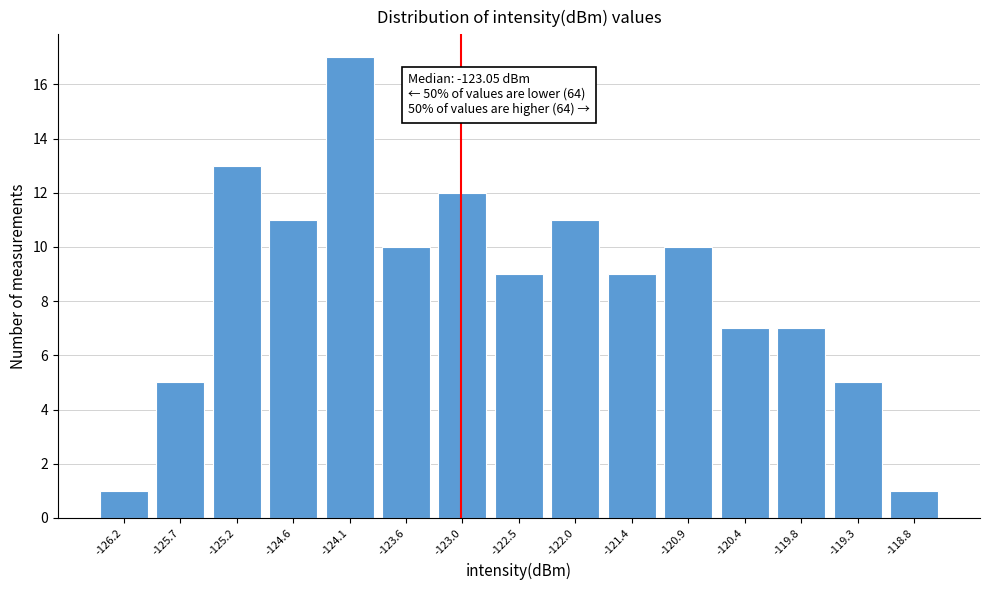

Over which range of the x-axis is the bar tallest?

-124.4 to -123.8